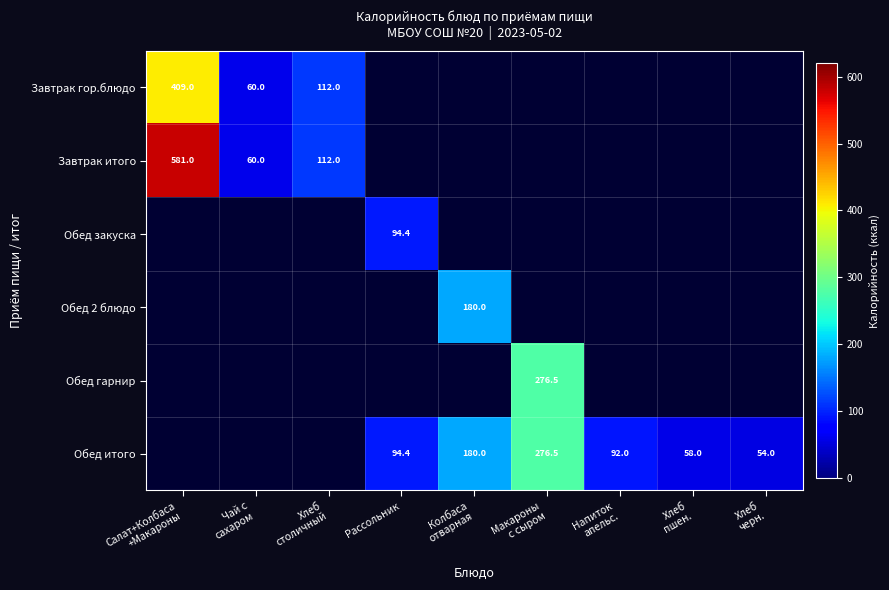

At which category does the chart reach its peak across all series?

Салат+Колбаса
+Макароны